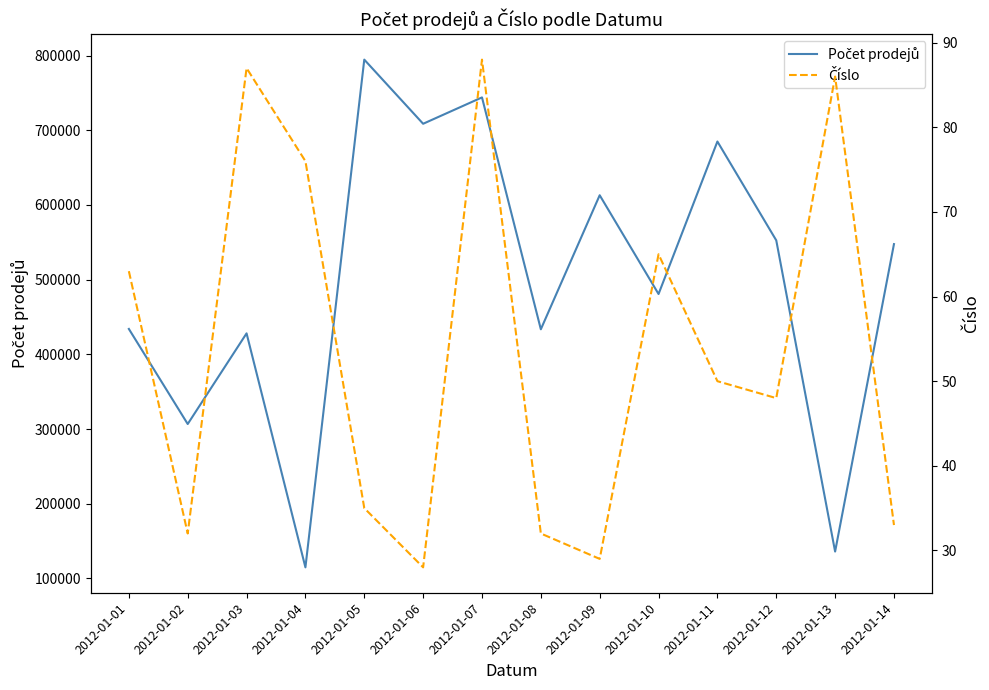

Where does the Číslo series first go above 50?

2012-01-01